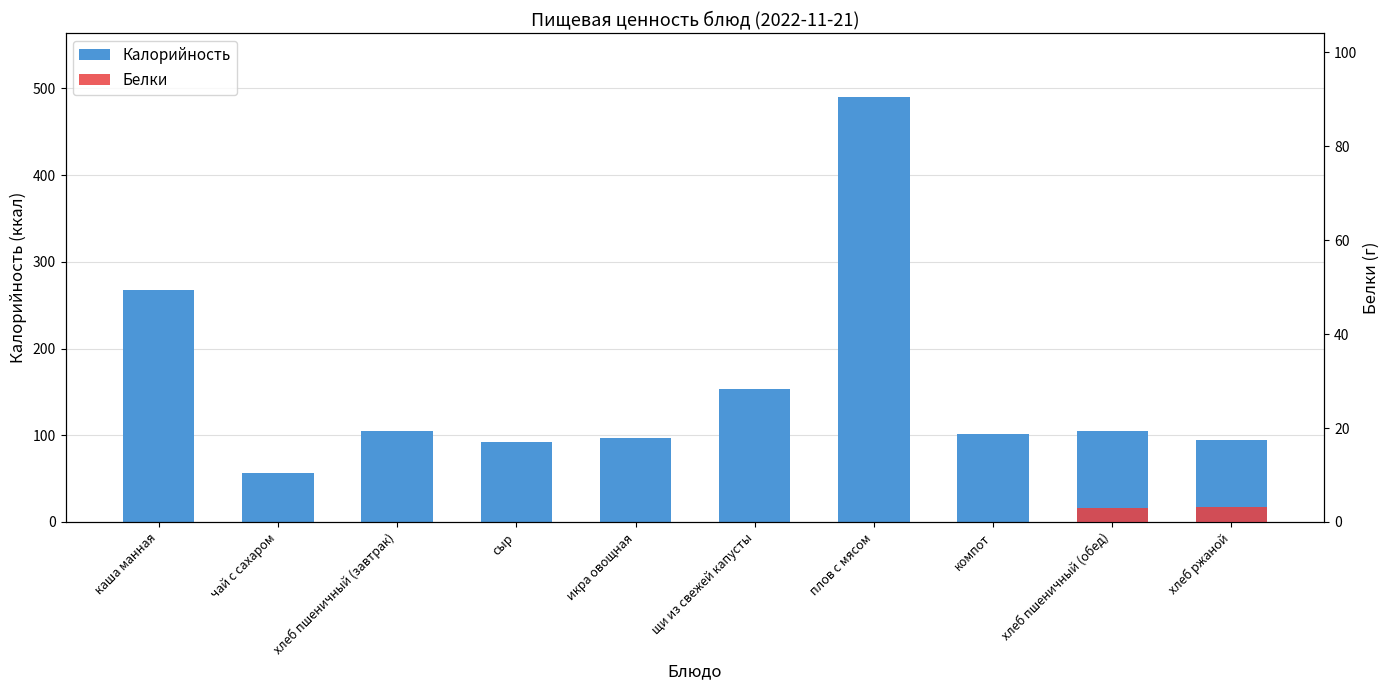

Reading left to right, what are all the values shown in this chart?

каша манная=267	чай с сахаром=56	хлеб пшеничный (завтрак)=105	сыр=92	икра овощная=97	щи из свежей капусты=153	плов с мясом=490	компот=102	хлеб пшеничный (обед)=105	хлеб ржаной=94